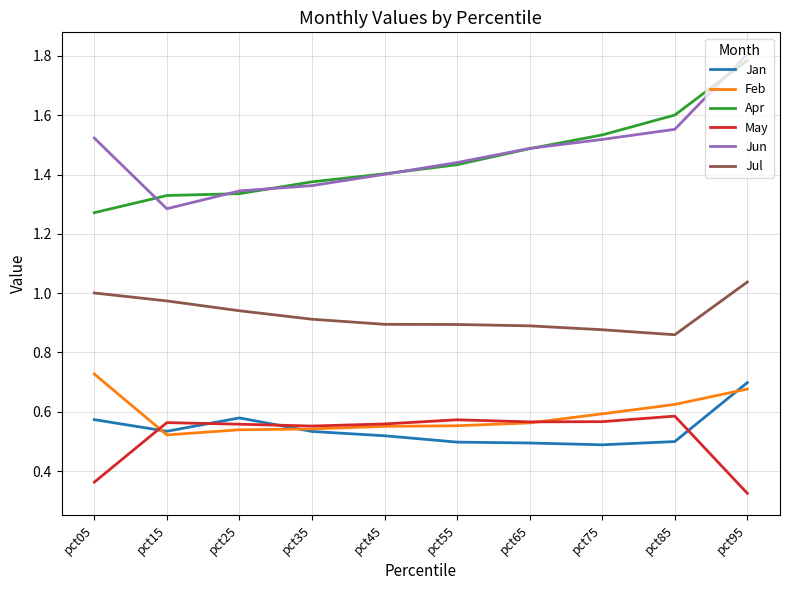

Which series changed the most between pct15 and pct95?

Jun